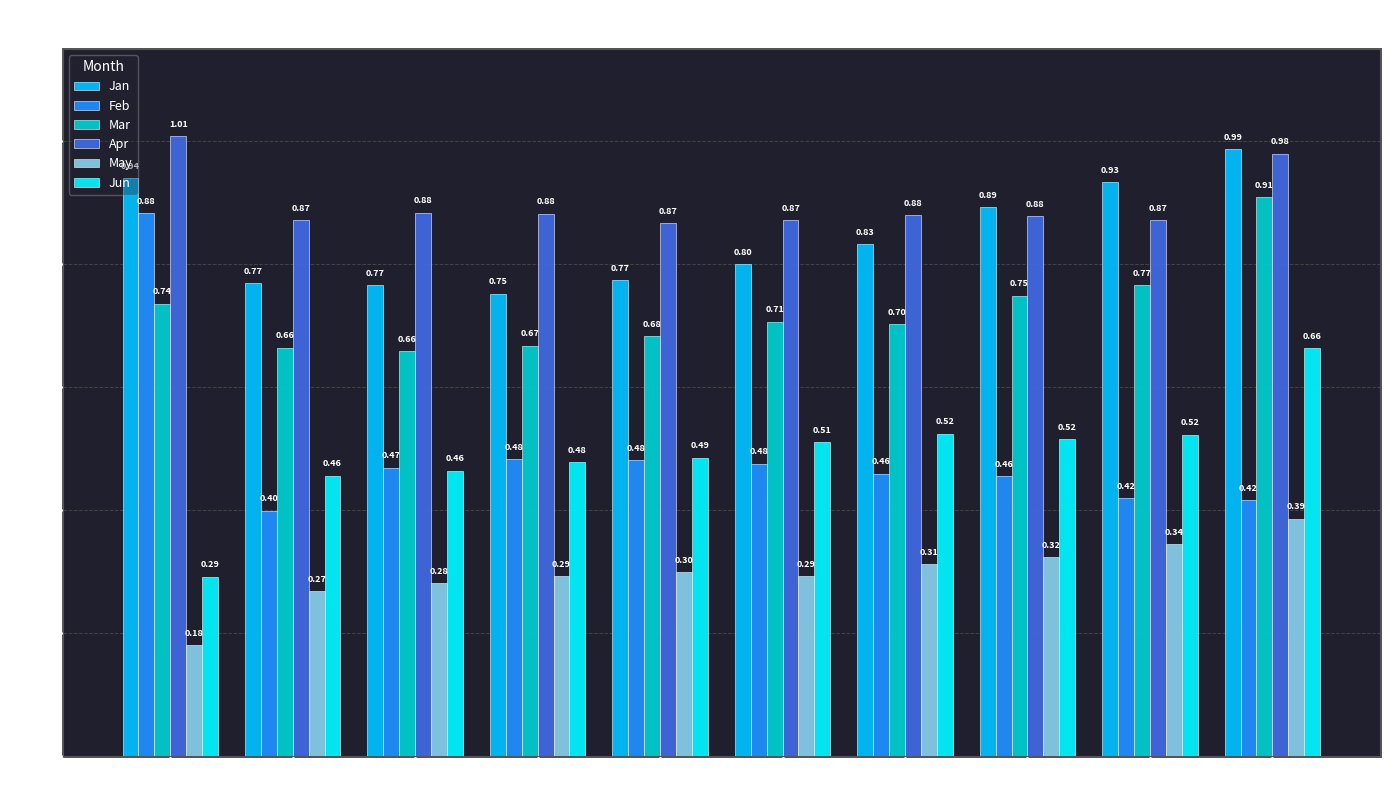

Rank the series by their maximum value, from lowest to highest.

May, Jun, Feb, Mar, Jan, Apr